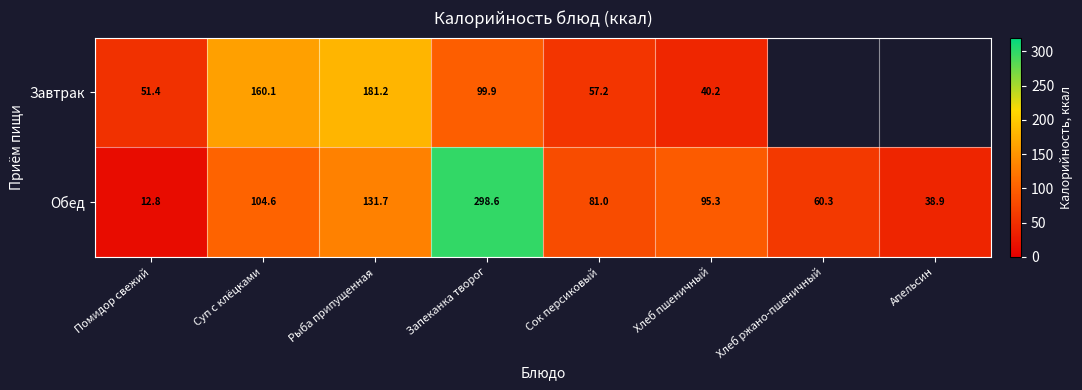

Read the Обед value at Рыба припущенная.

131.7